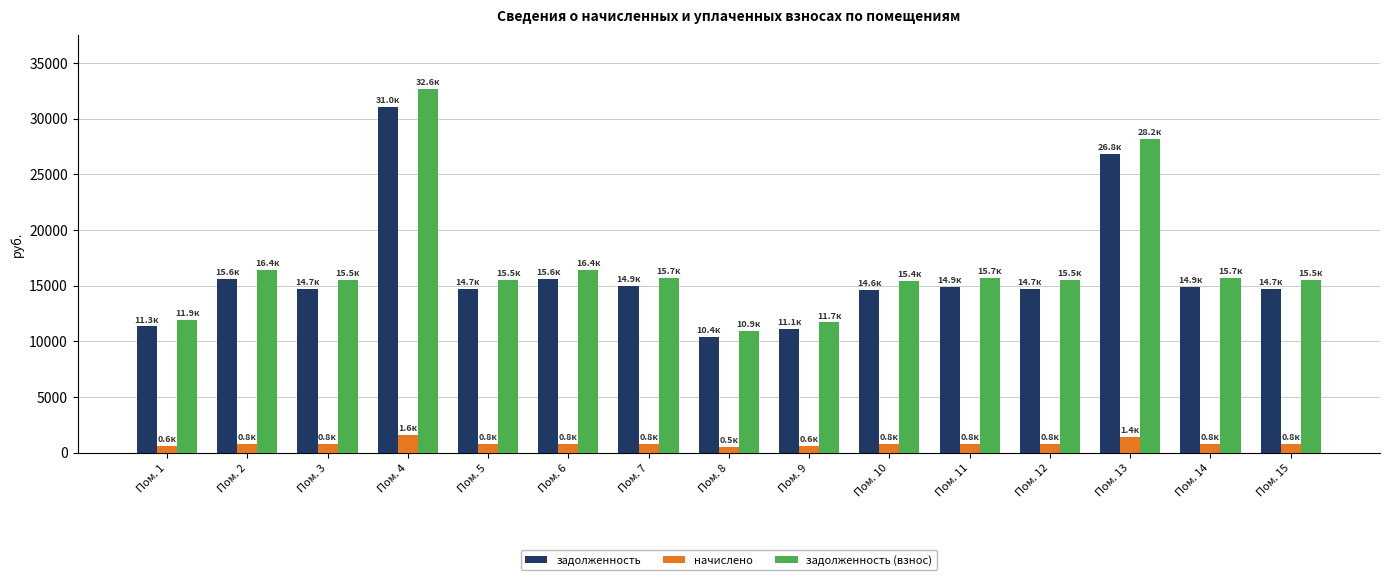

What is the sum of the начислено values at Пом. 3 and Пом. 13?

2173.9